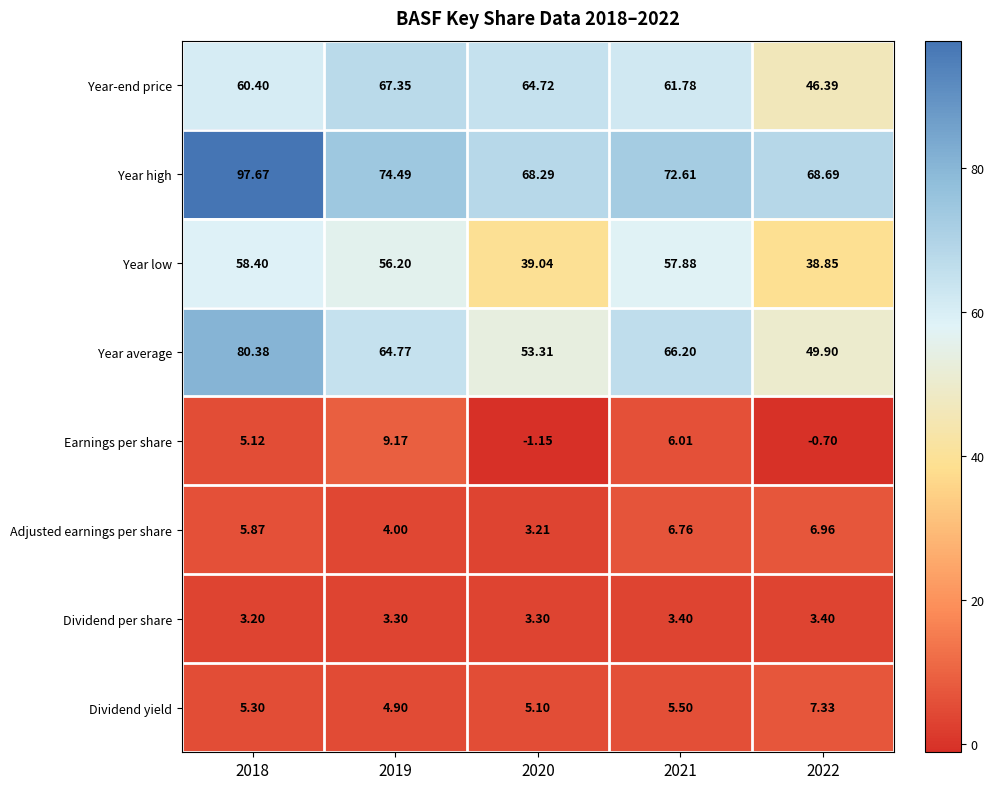

Between 2018 and 2022, which series saw the biggest shift?

Year average